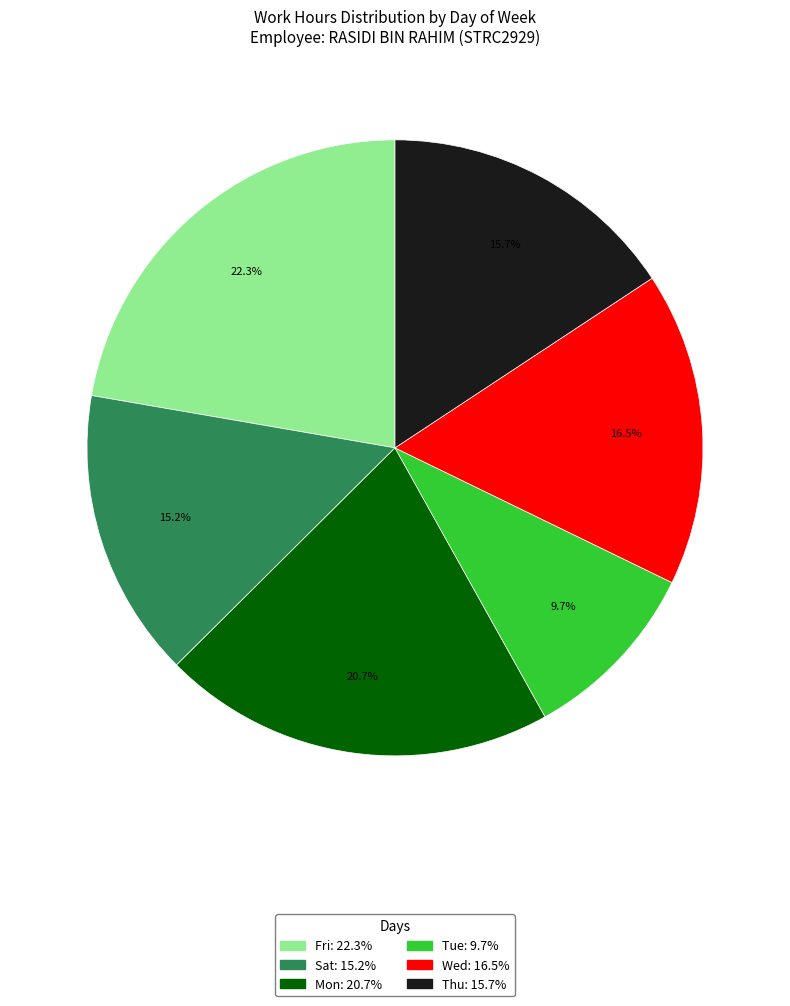

Does any single category account for the majority?

No